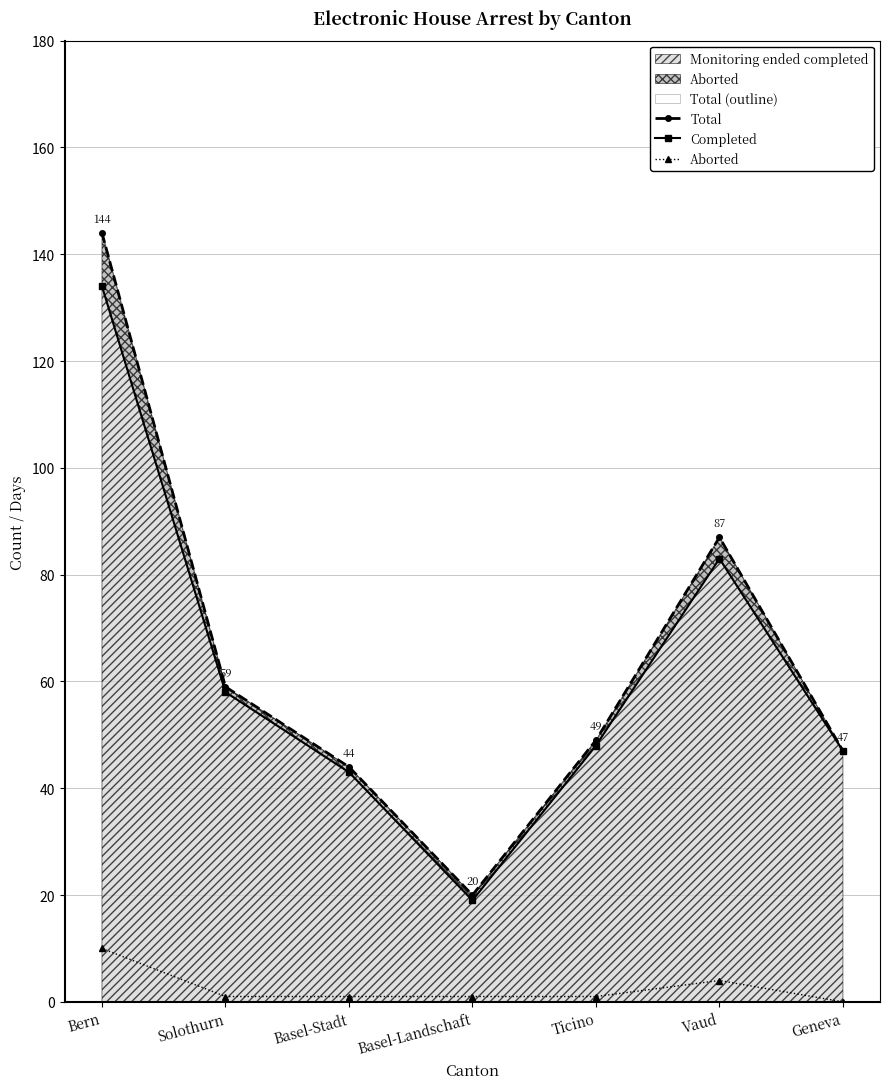

Reading left to right, transcribe all the data shown in this chart.

Total: 144	59	44	20	49	87	47
Completed: 134	58	43	19	48	83	47
Aborted: 10	1	1	1	1	4	0